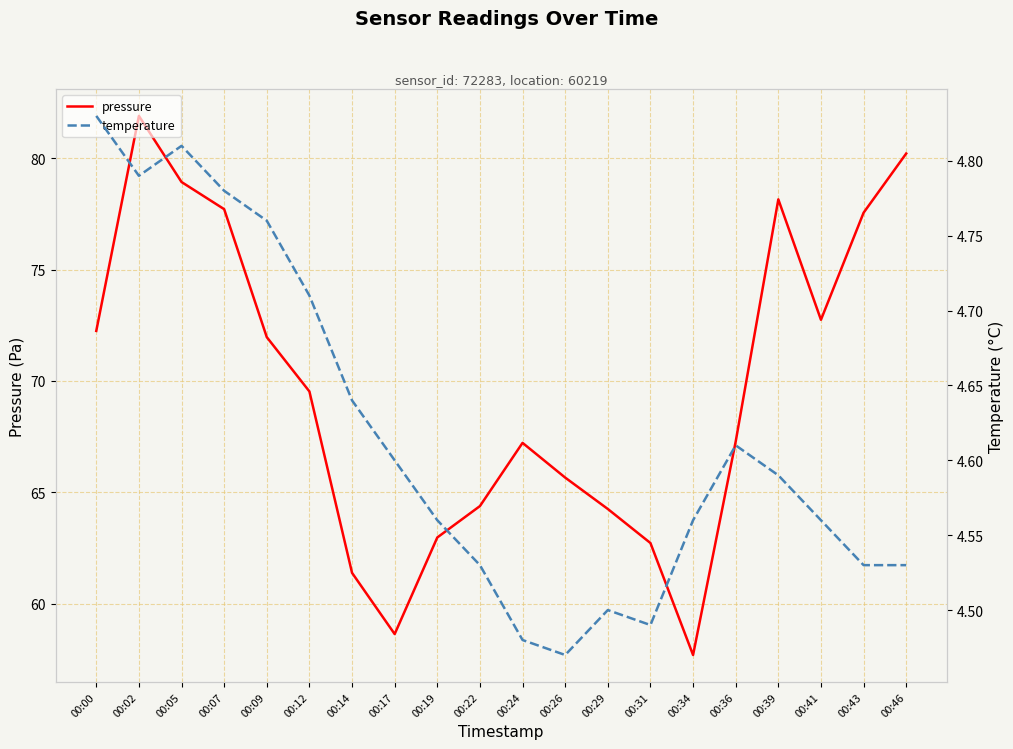

True or false: temperature has a value of 2.7 at 00:17.

False